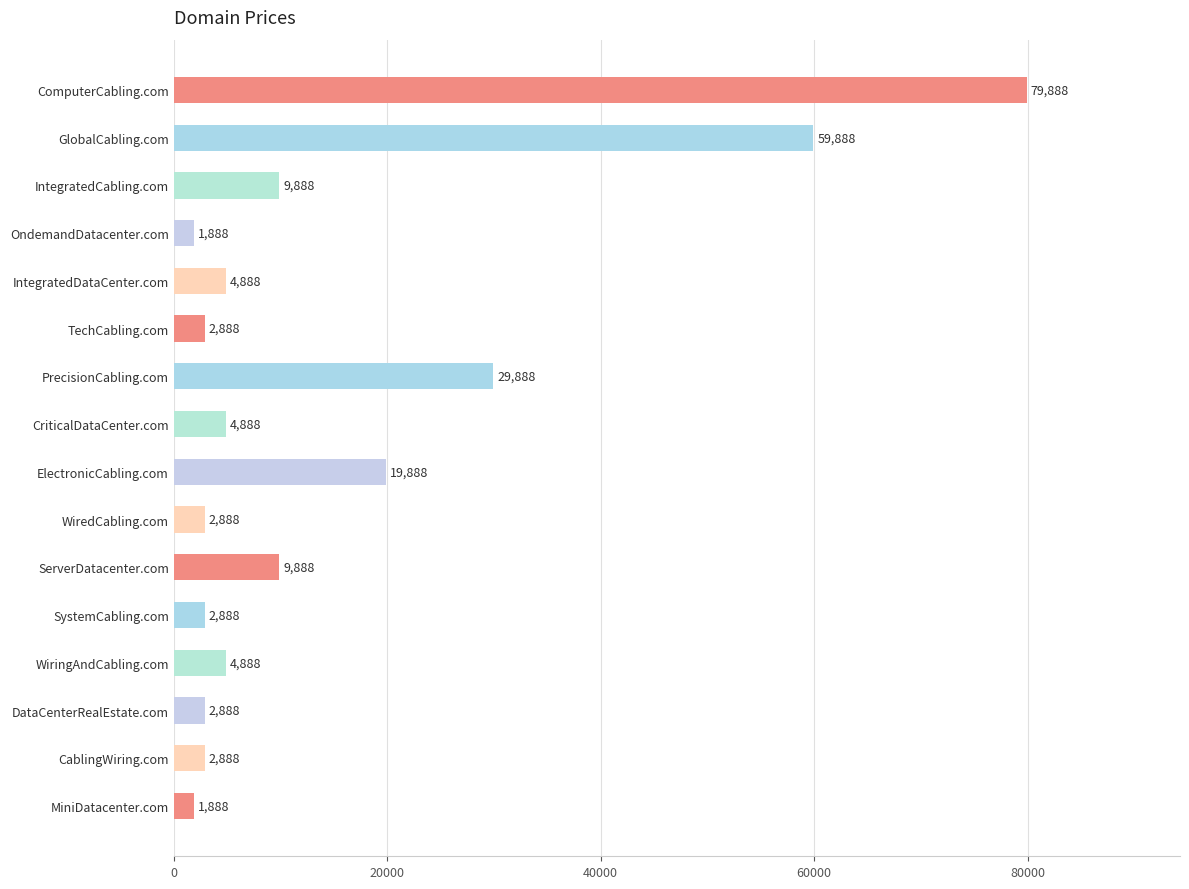

What is the average value?

15138